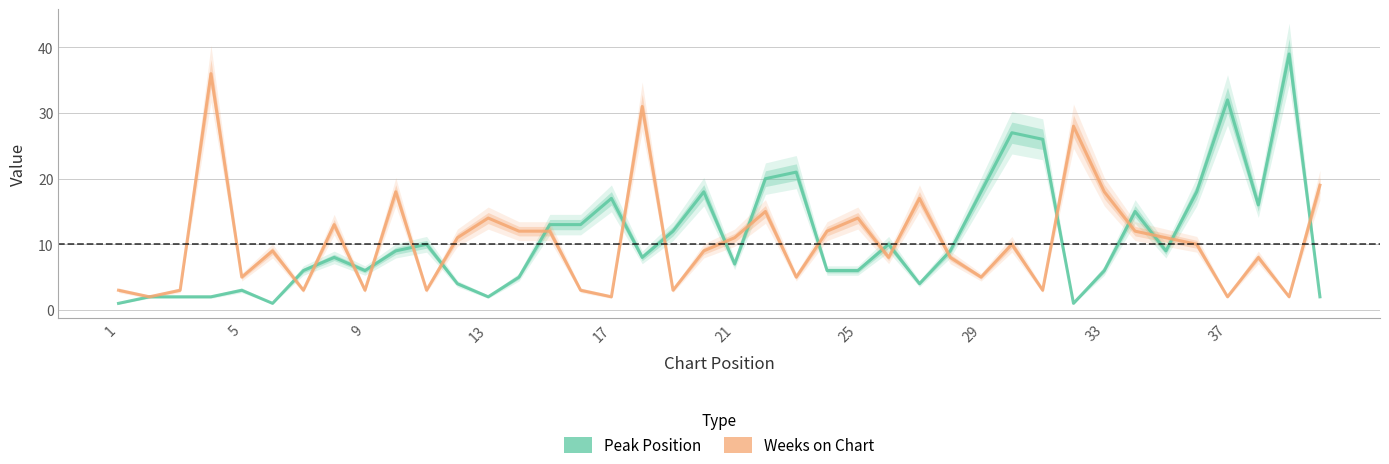

What is the minimum value shown in the chart?

1